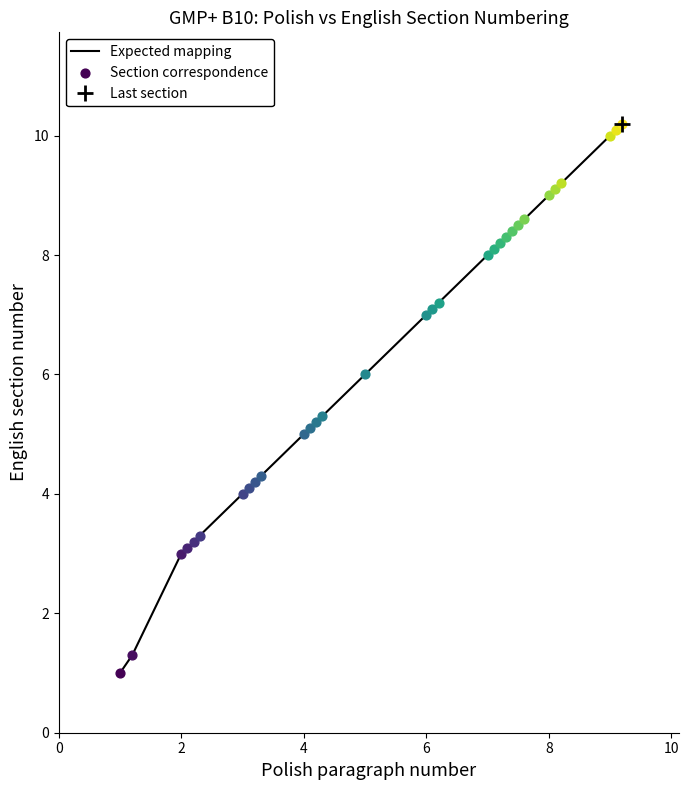

What is the minimum value for Expected mapping?

1.0